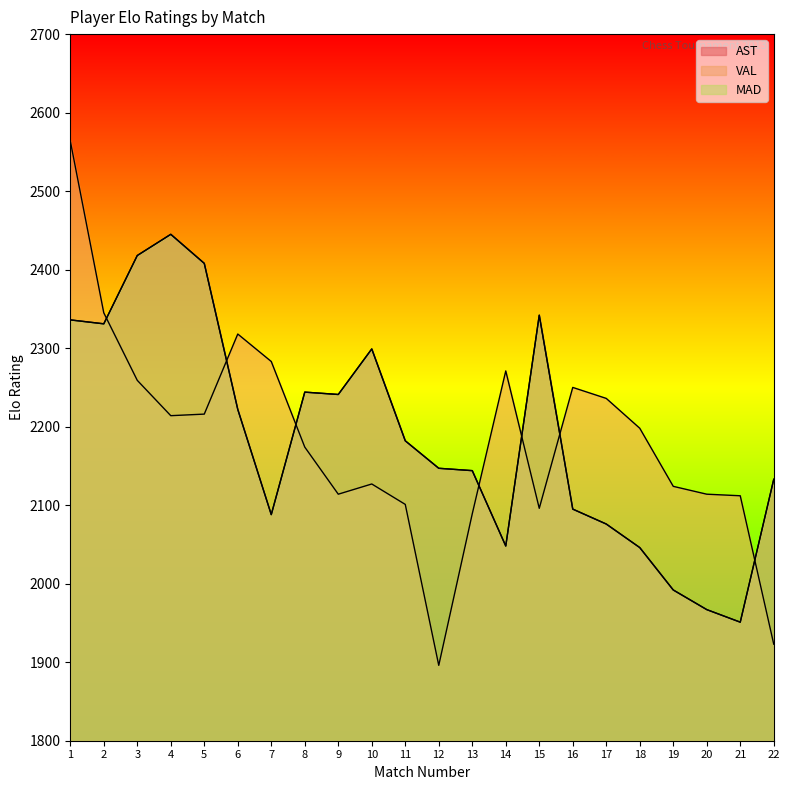

Rank the series at 6 from highest to lowest value.

VAL, AST, MAD